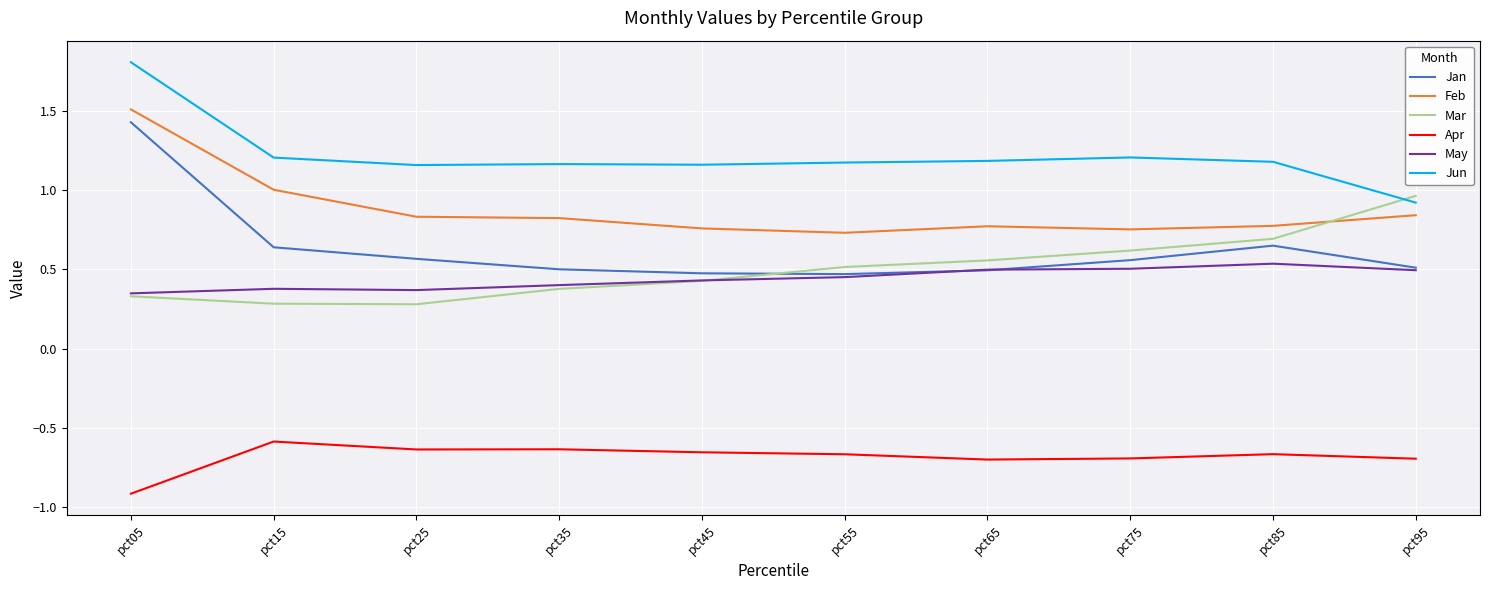

Rank the series by their maximum value, from lowest to highest.

Apr, May, Mar, Jan, Feb, Jun